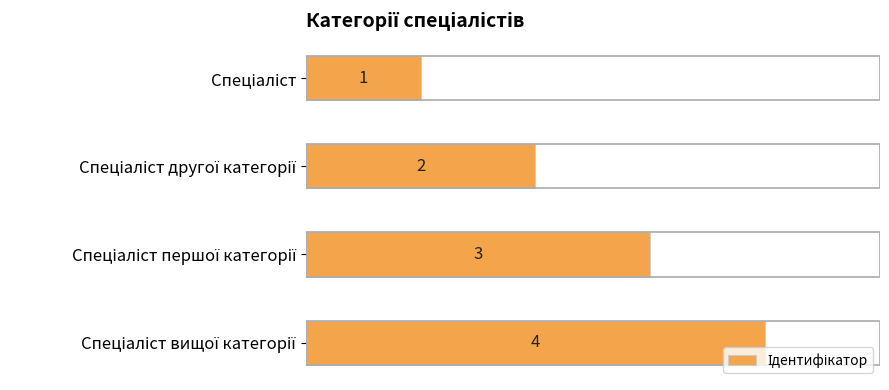

What is the difference between the maximum and minimum values?

3